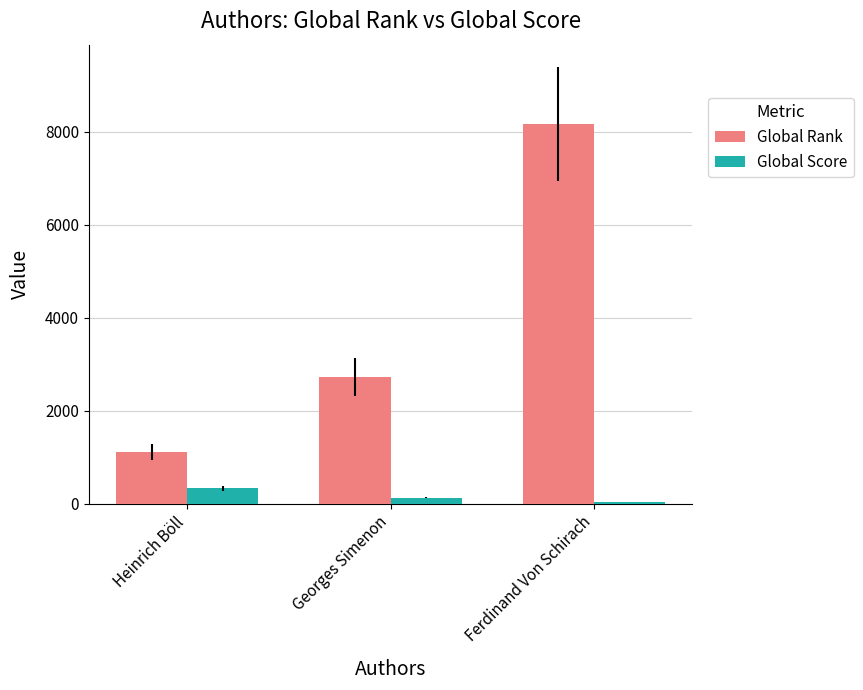

Reading right to left, transcribe all the data shown in this chart.

Global Rank: 8176	2733	1124
Global Score: 40	138	340